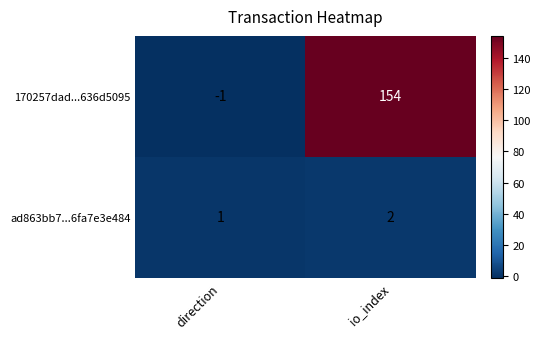

What is the sum of all ad863bb7...6fa7e3e484 values?

3